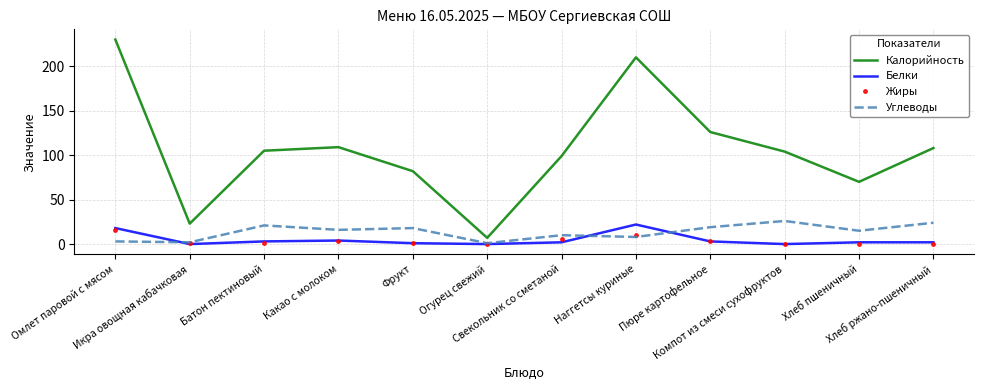

True or false: Калорийность and Жиры intersect in this chart.

False